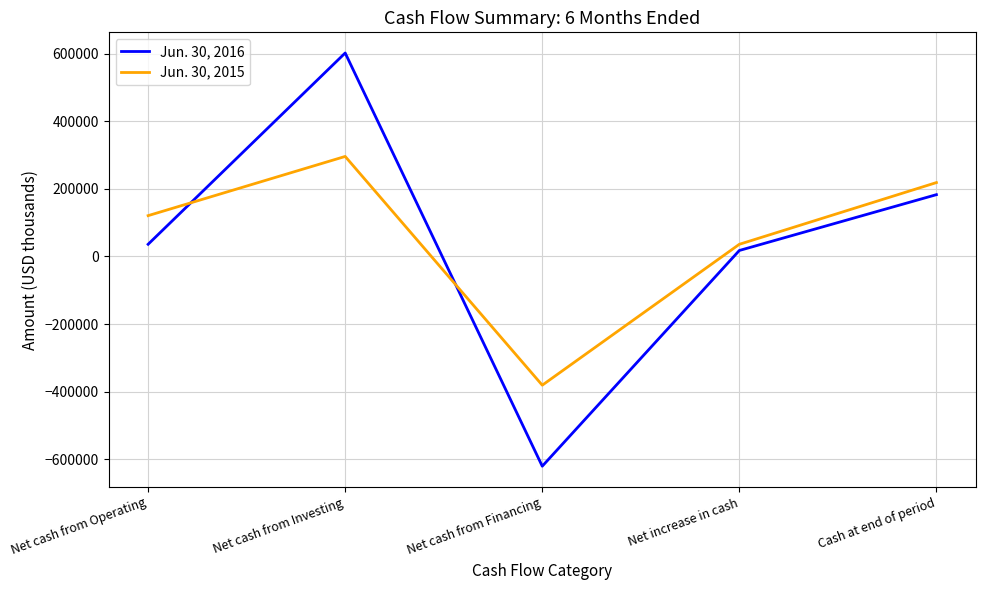

At which category is the sum across all series the highest?

Net cash from Investing